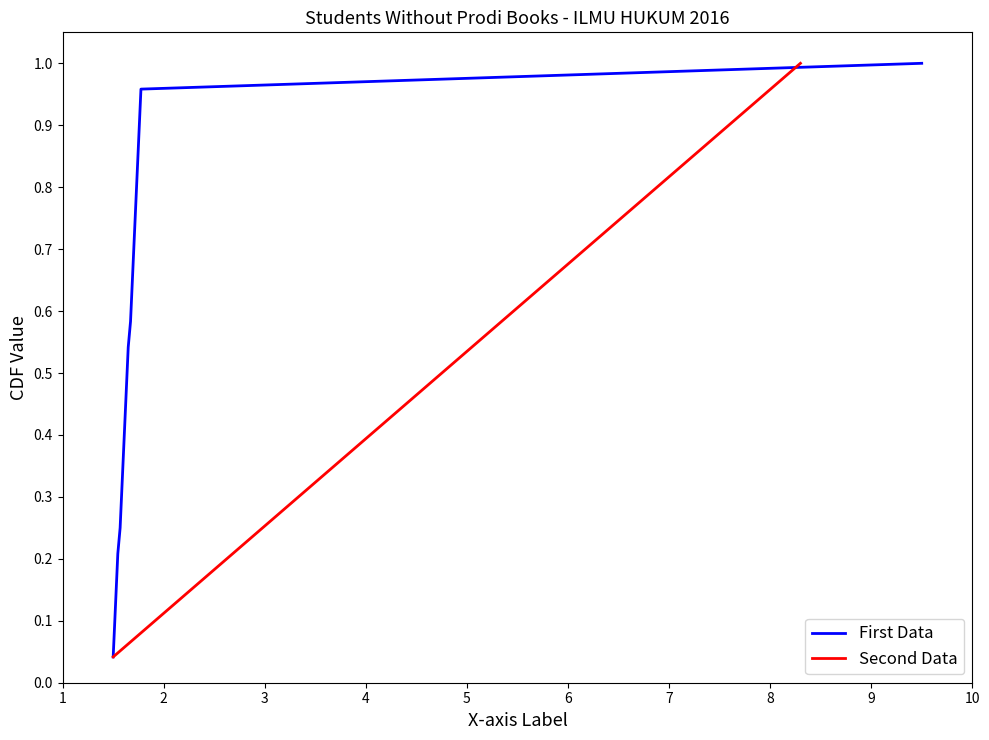

True or false: First Data has more than 1 interior local peaks.

False